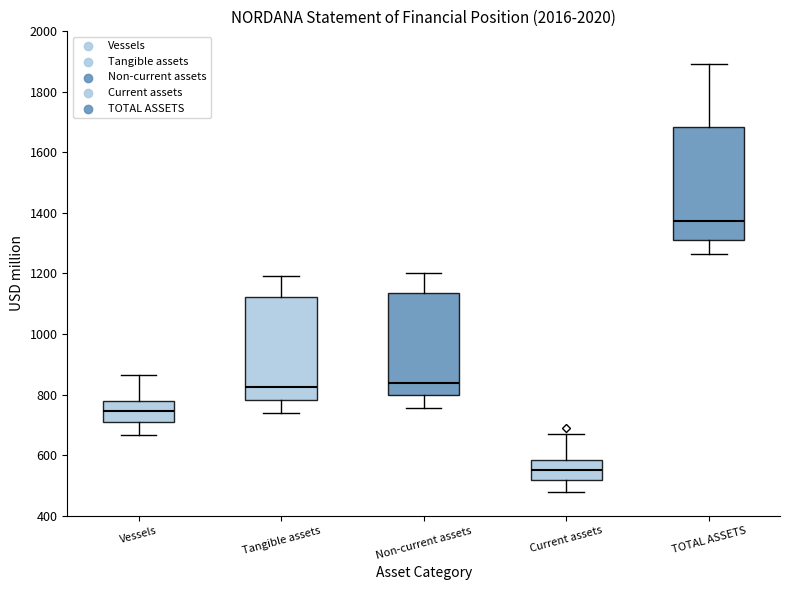

Comparing the boxes themselves (not the whiskers), which one is the tallest?

TOTAL ASSETS